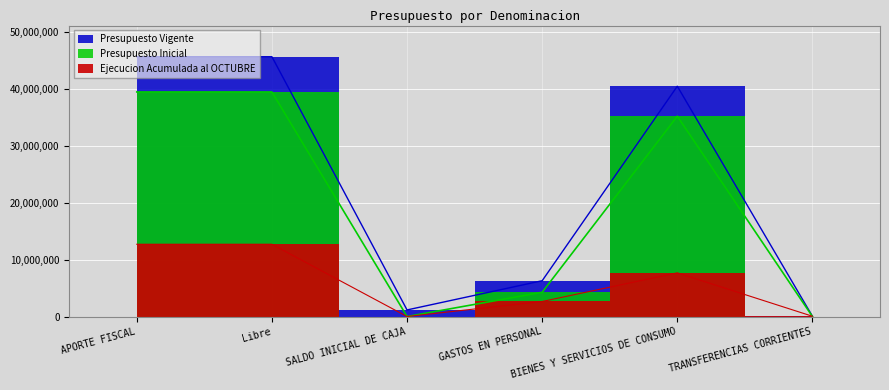

True or false: Ejecucion Acumulada al OCTUBRE and Presupuesto Vigente cross at least once.

False